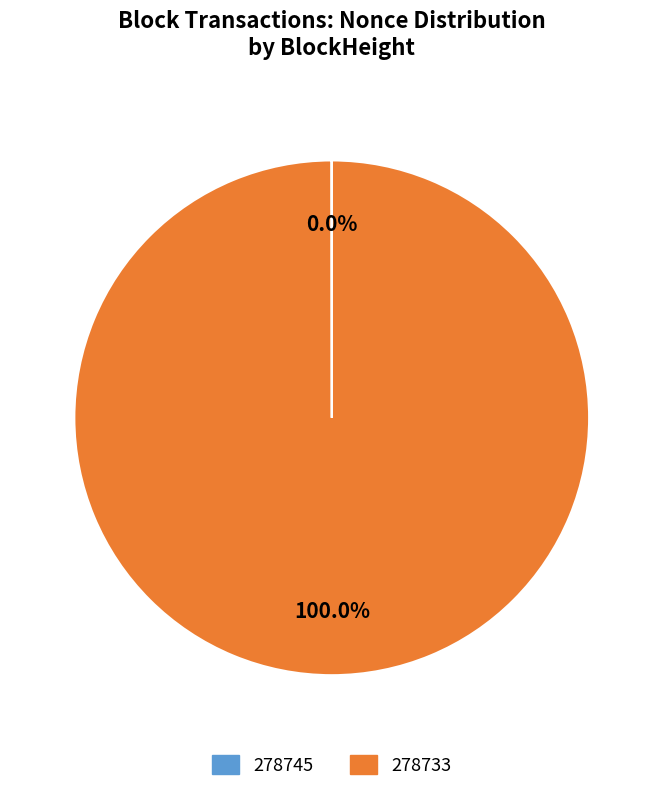

Which category has the biggest portion of the pie?

278733